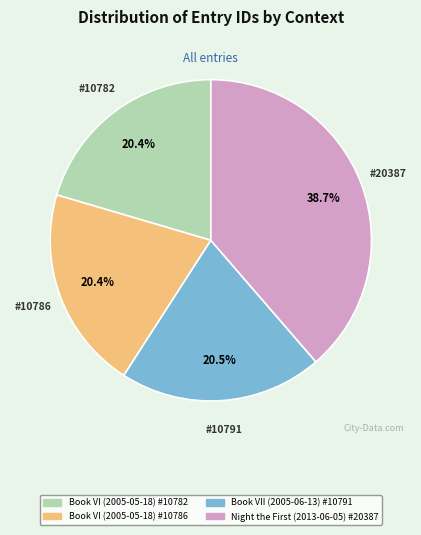

Which category has the biggest portion of the pie?

Night the First (2013-06-05) #20387